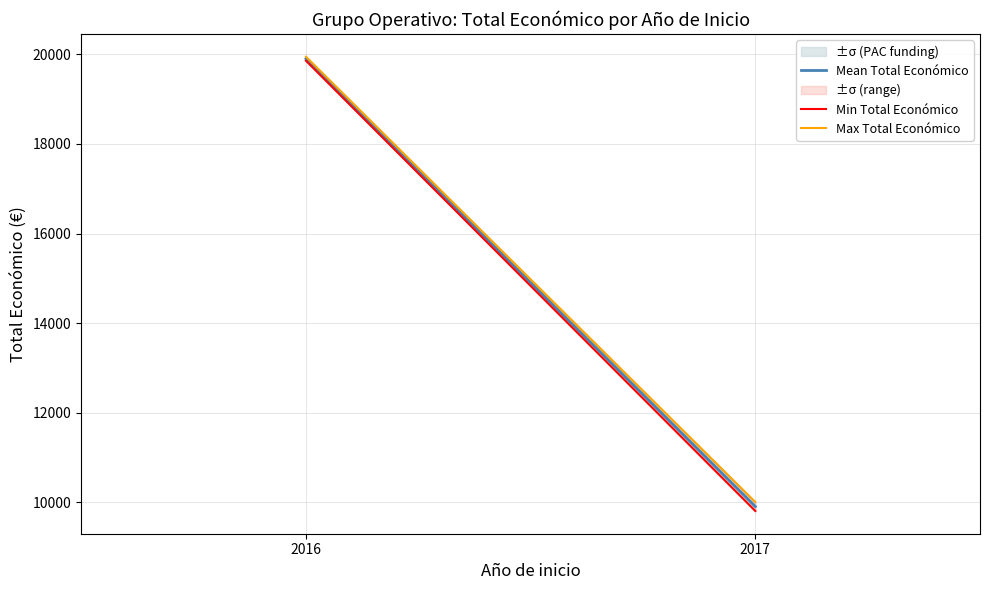

Where is Max Total Económico nearest to the value 14975?

2016